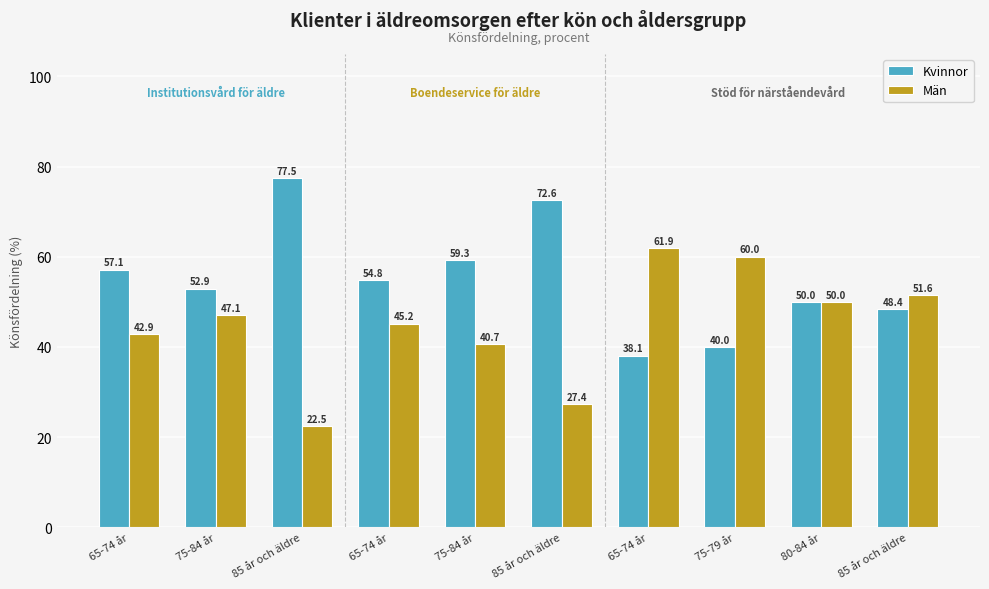

Which series changed the most between 75-84 år and 75-79 år?

Kvinnor